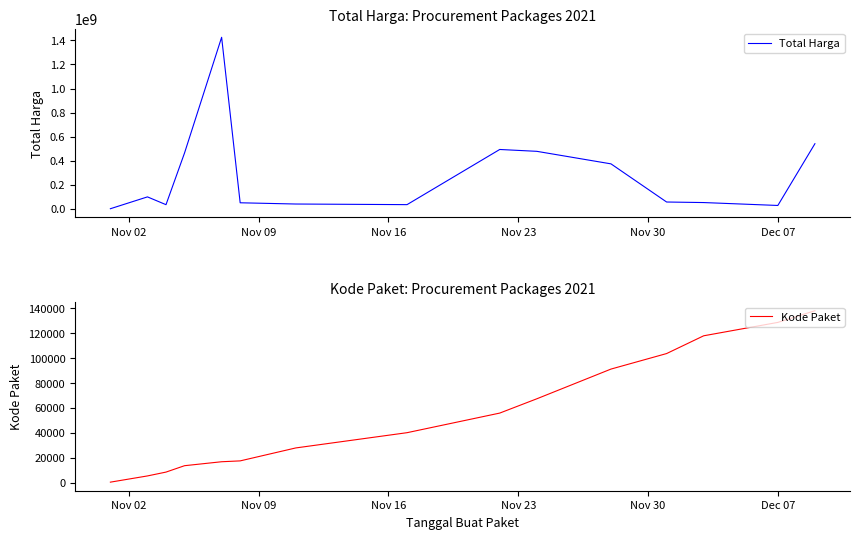

Rank the series by their maximum value, from lowest to highest.

Kode Paket, Total Harga